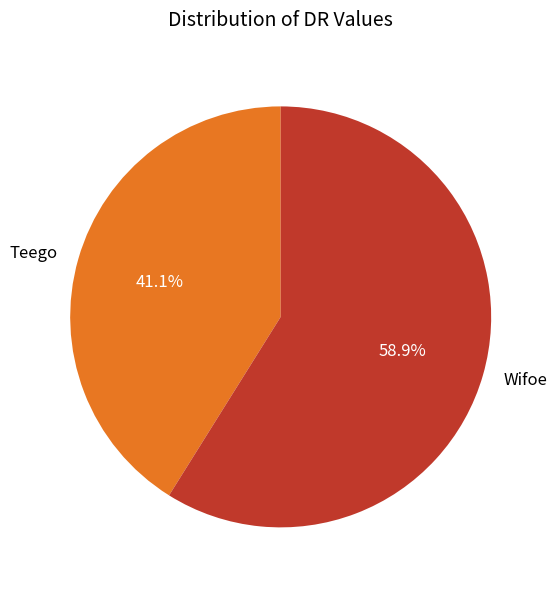

What is the smallest slice in the pie chart?

Teego